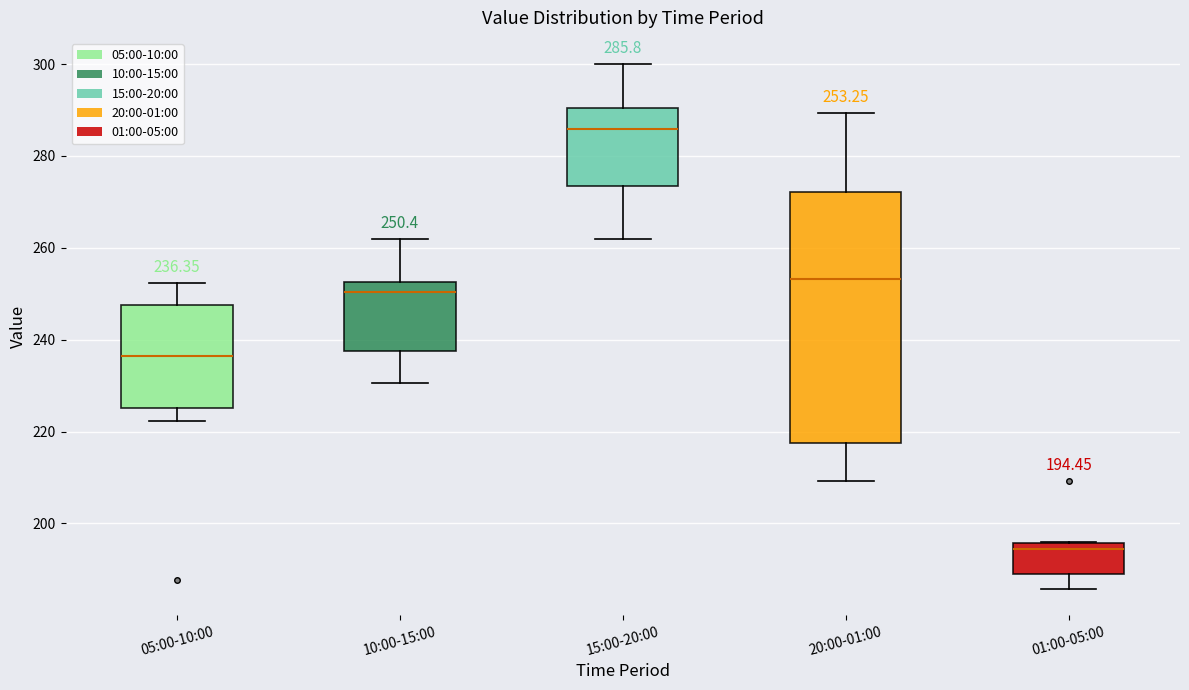

Which box has the highest median line?

15:00-20:00